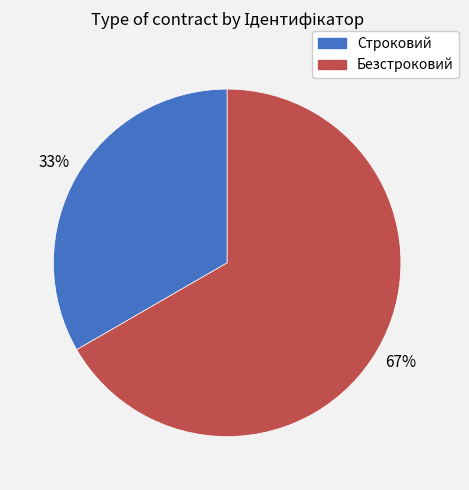

Does Строковий account for over 50% of the chart?

No